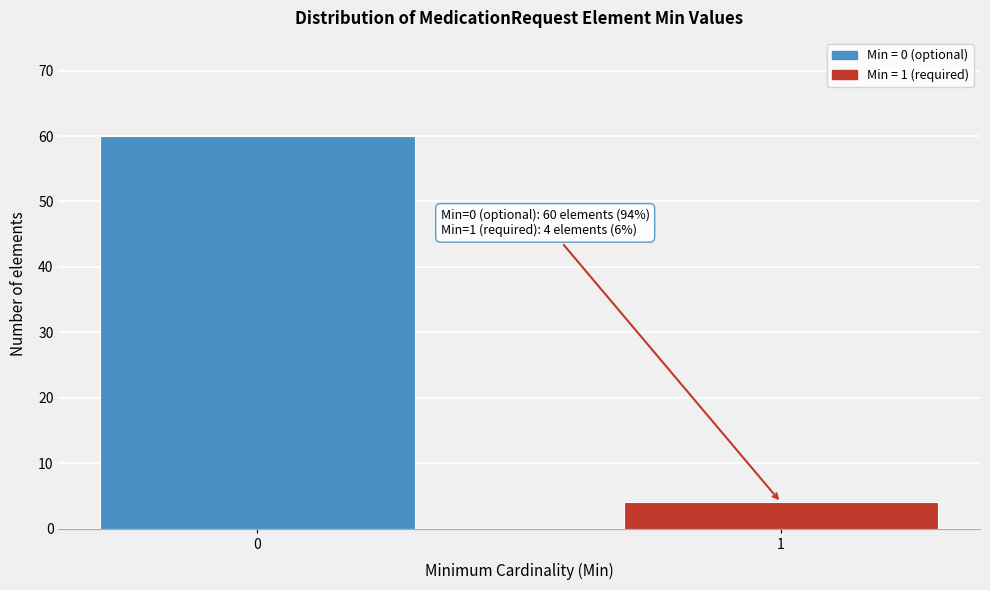

Reading right to left, list all the values displayed in this chart.

4	60